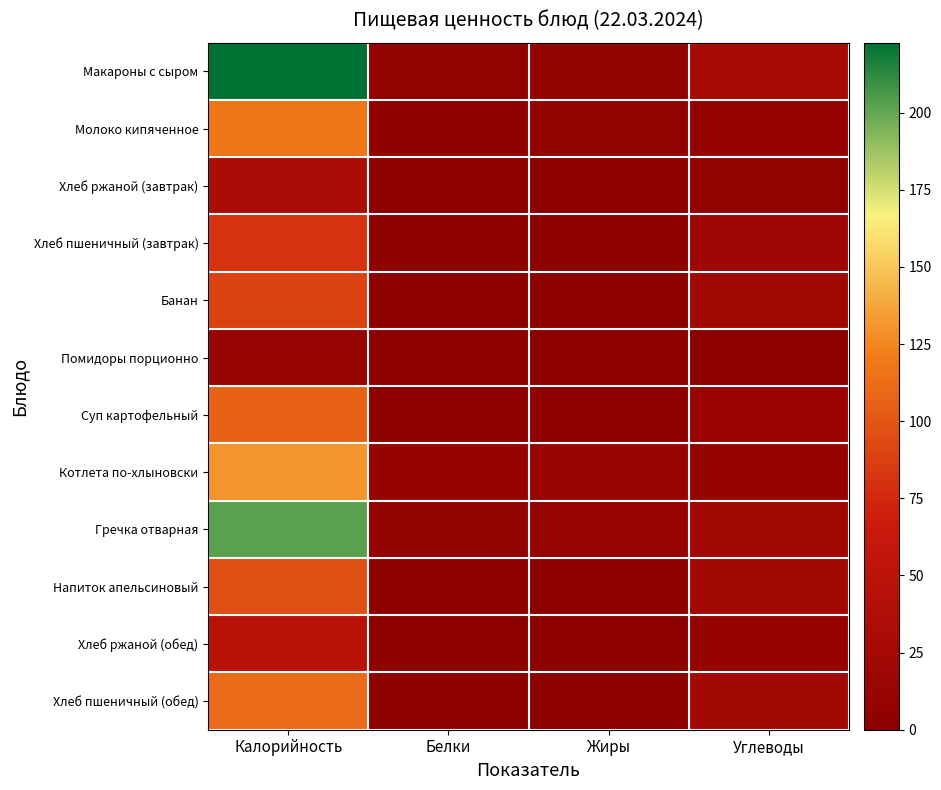

Which category has the highest value across all series?

Калорийность